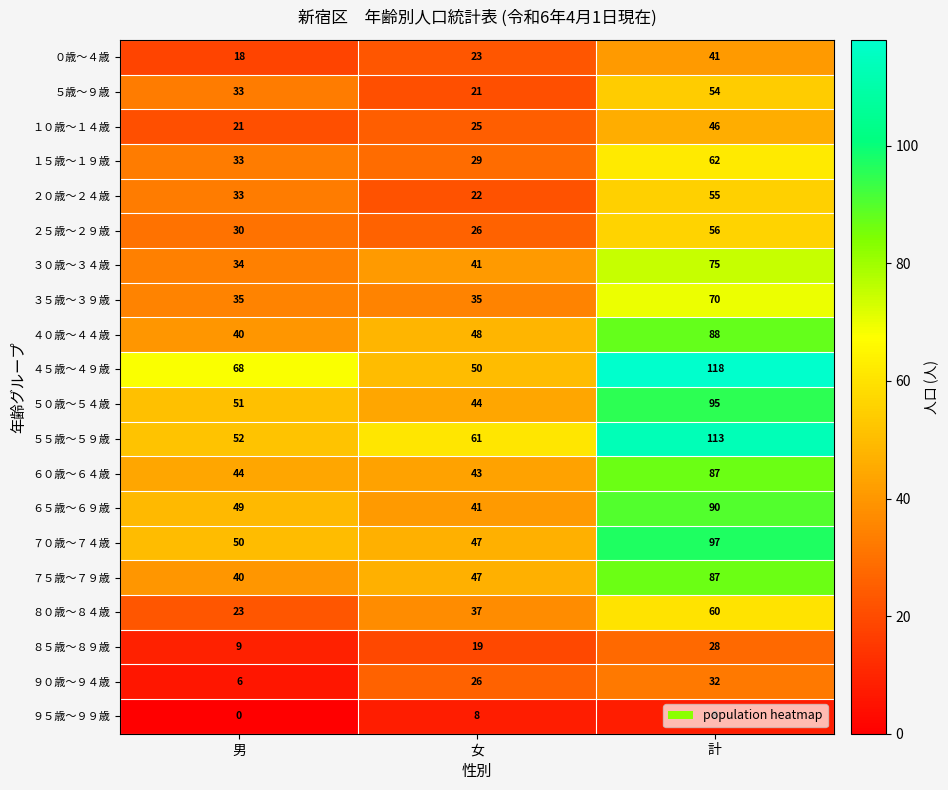

Rank the categories by ５歳～９歳 value from lowest to highest.

女, 男, 計